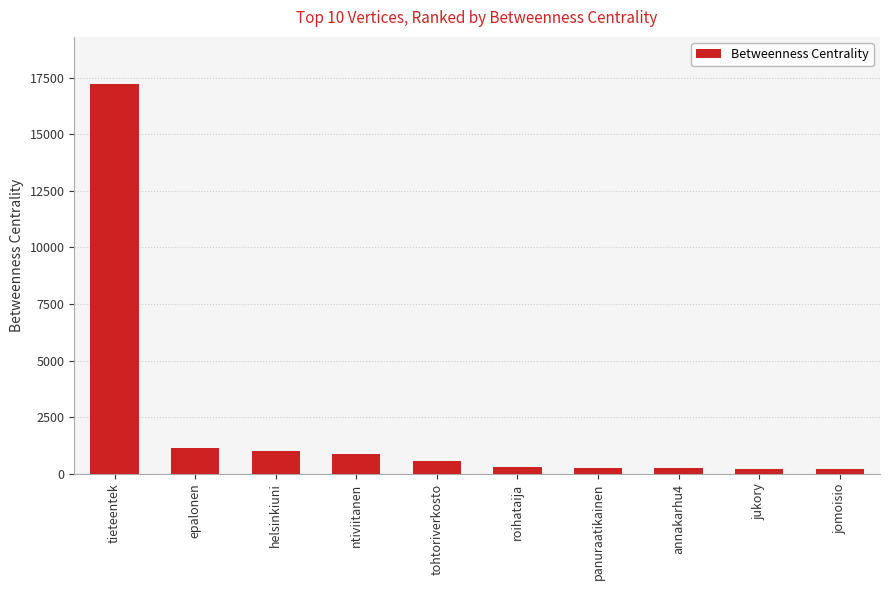

How many series are shown in this chart?

1